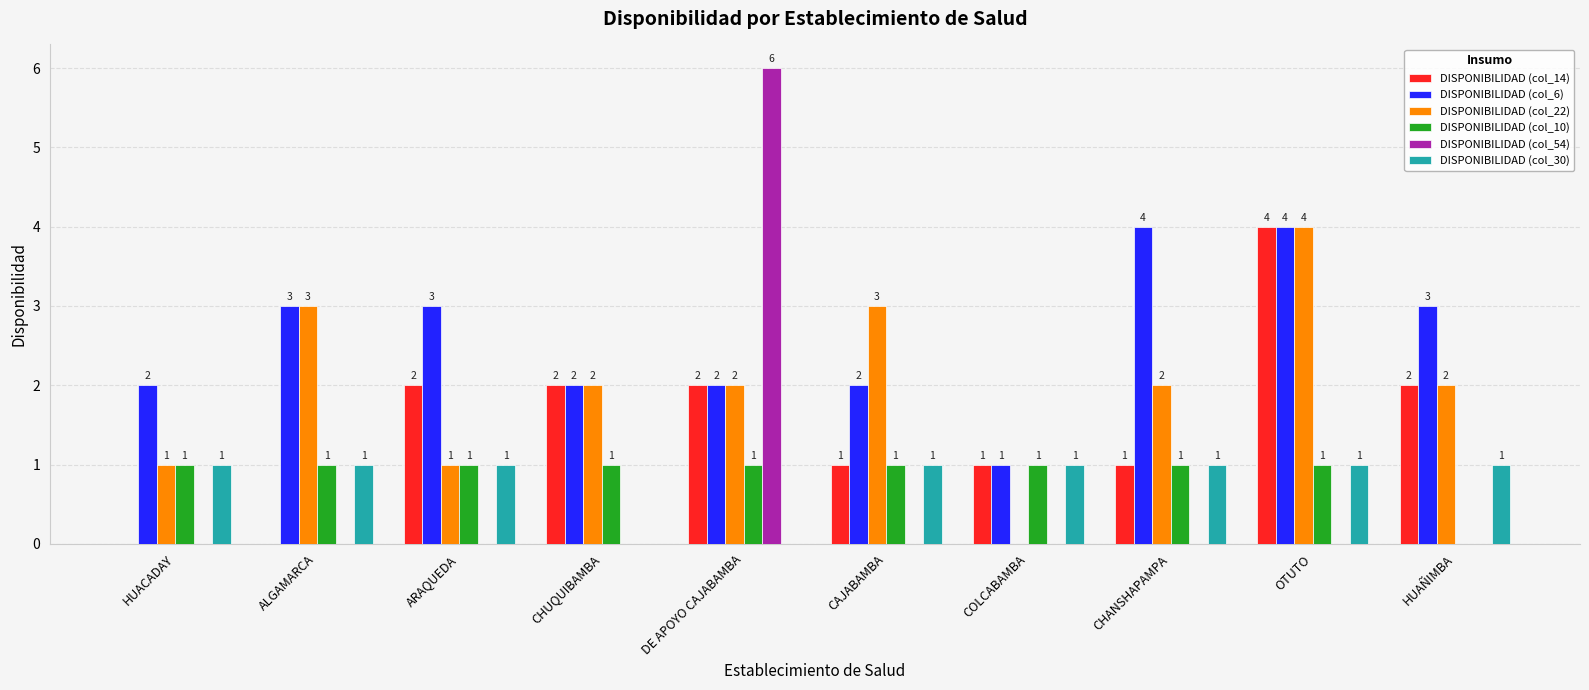

Which series changed the most between CAJABAMBA and OTUTO?

DISPONIBILIDAD (col_14)